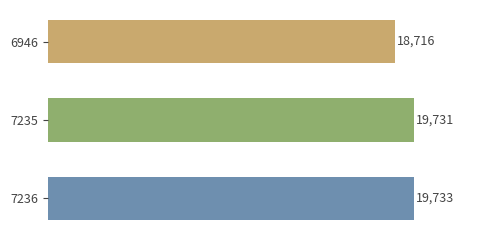

Are the bars horizontal?

Yes